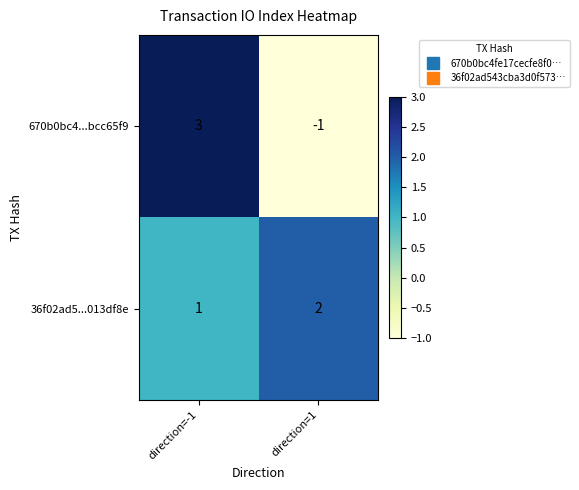

List the series in order of their peak value, highest first.

670b0bc4...bcc65f9, 36f02ad5...013df8e